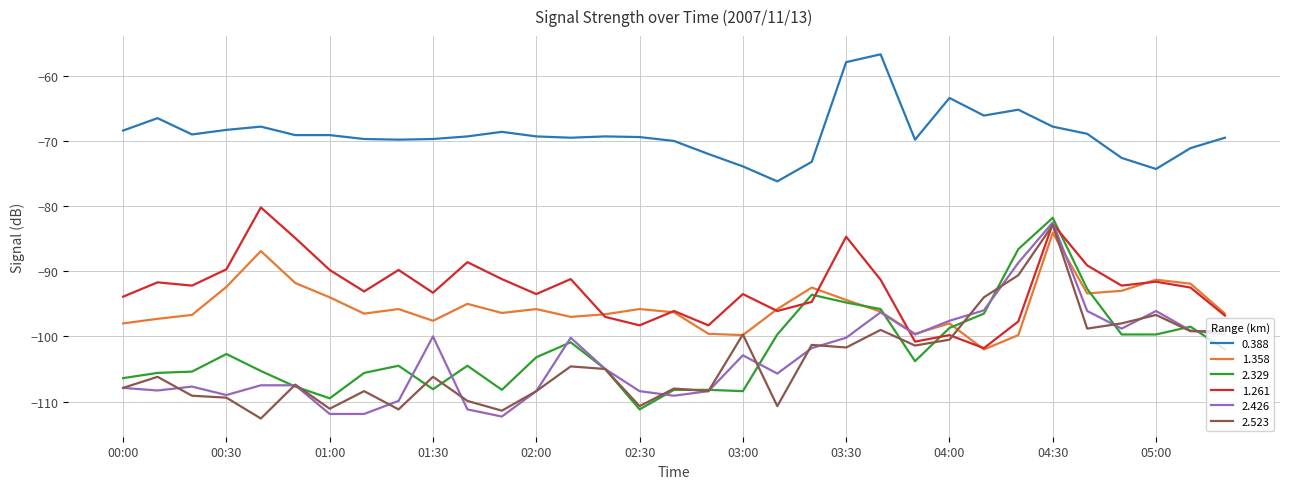

Which series has the largest total across all categories?

0.388